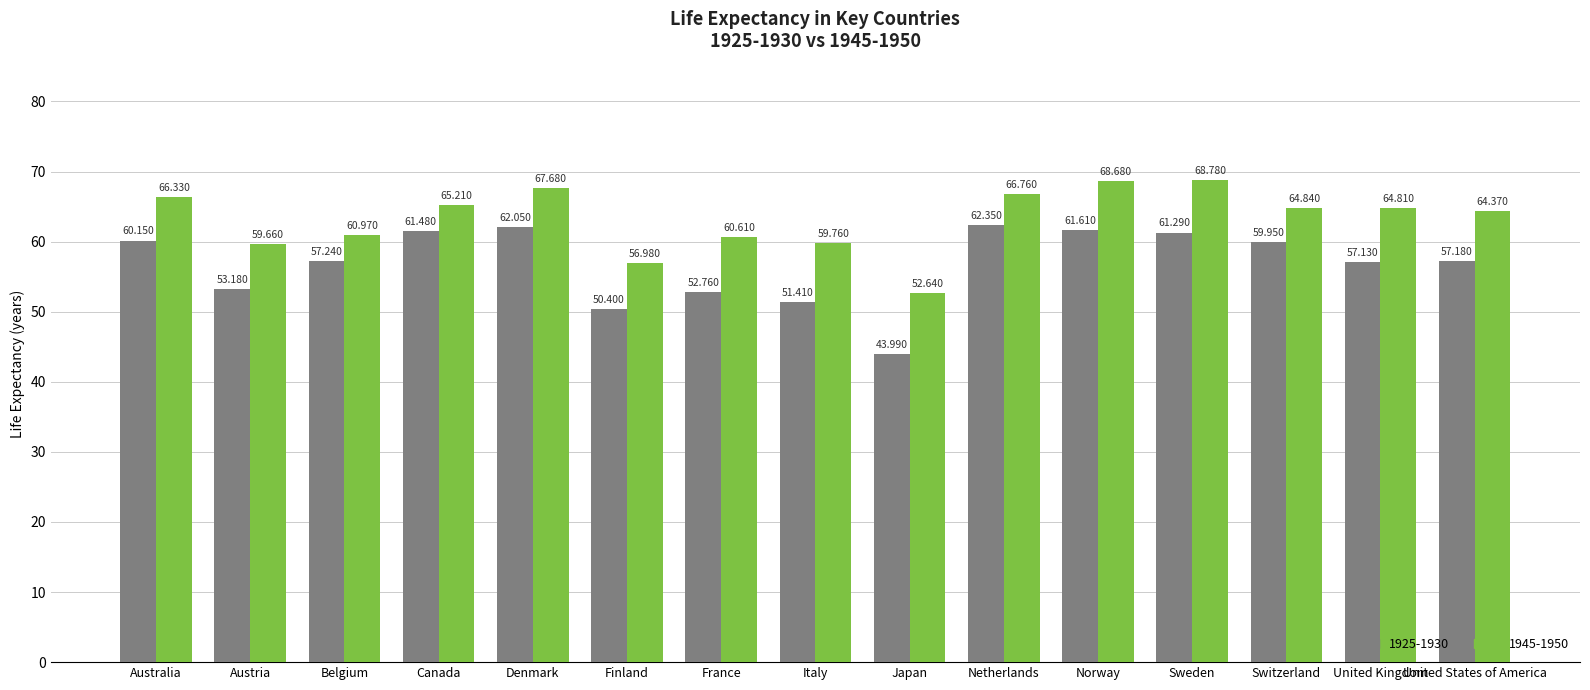

The value of 1945-1950 at Denmark is 114.2. True or false?

False